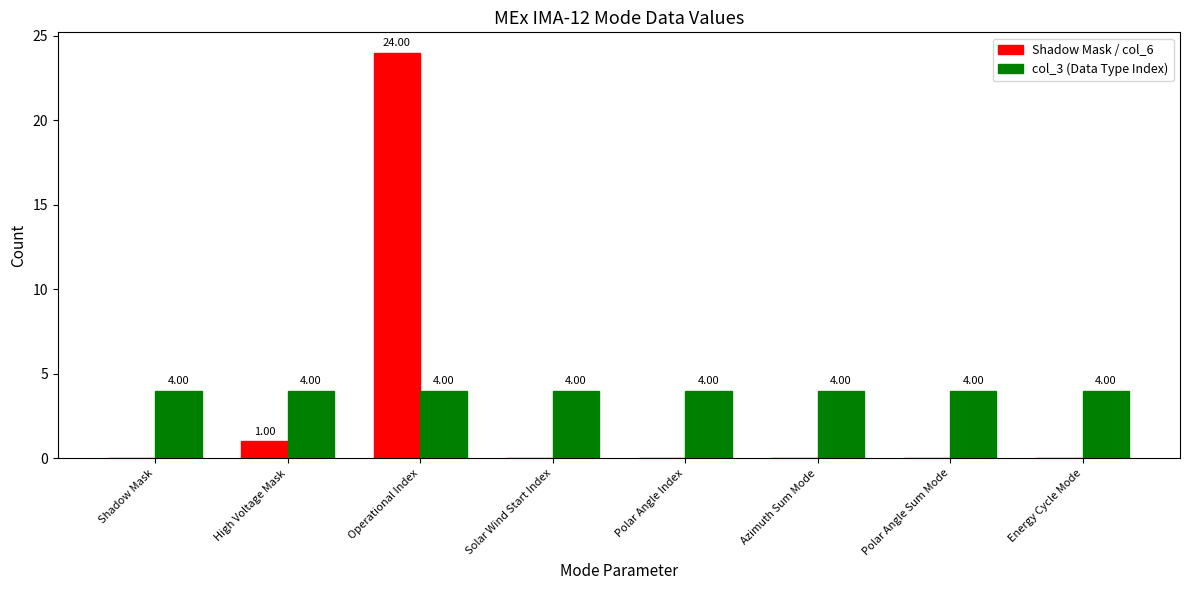

How many data points does each series have?

8